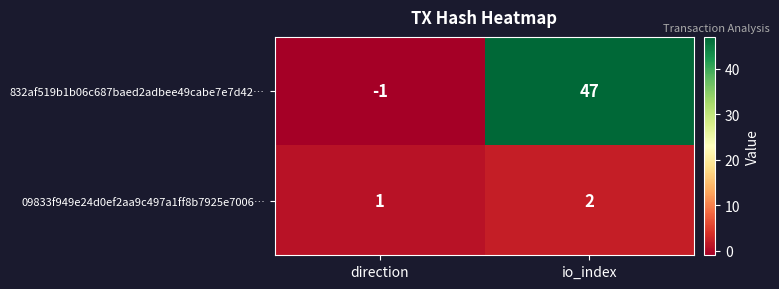

The 09833f949e24d0ef2aa9c497a1ff8b7925e7006… series shows 1 at io_index. True or false?

False